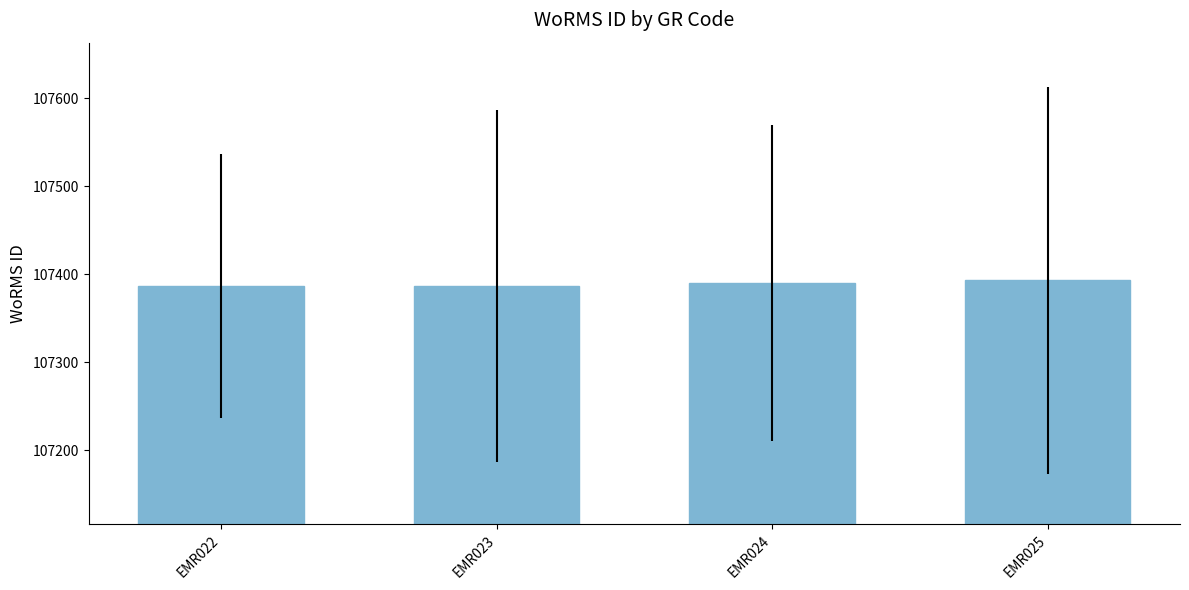

Is it true that the value at EMR024 is 107390?

True